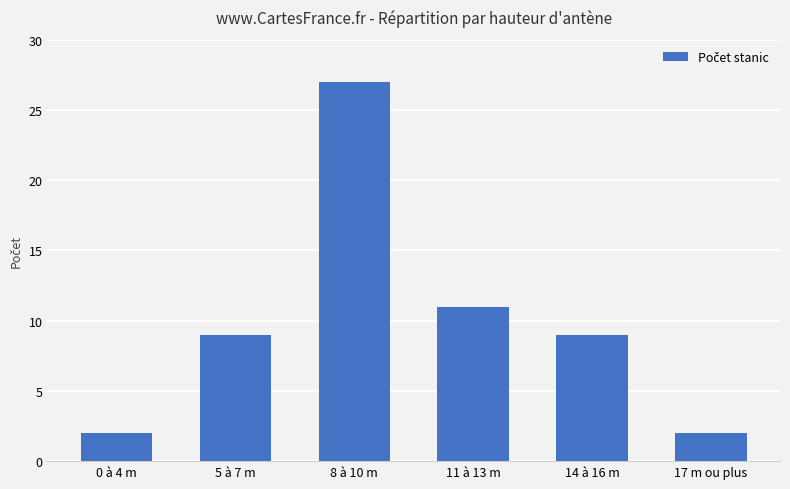

How many series are shown in this chart?

1